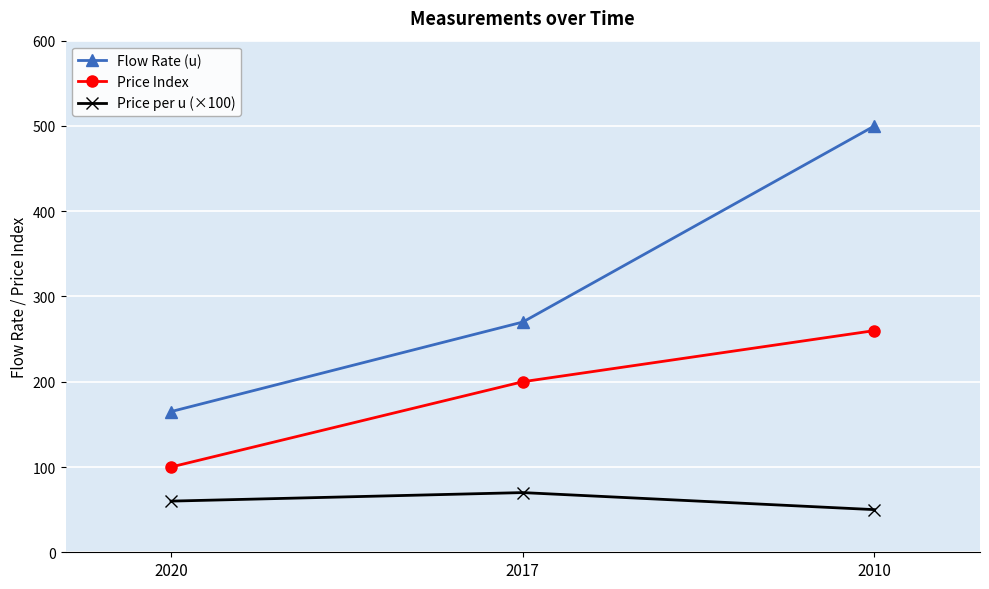

Which series changed the most between 2017 and 2010?

Flow Rate (u)